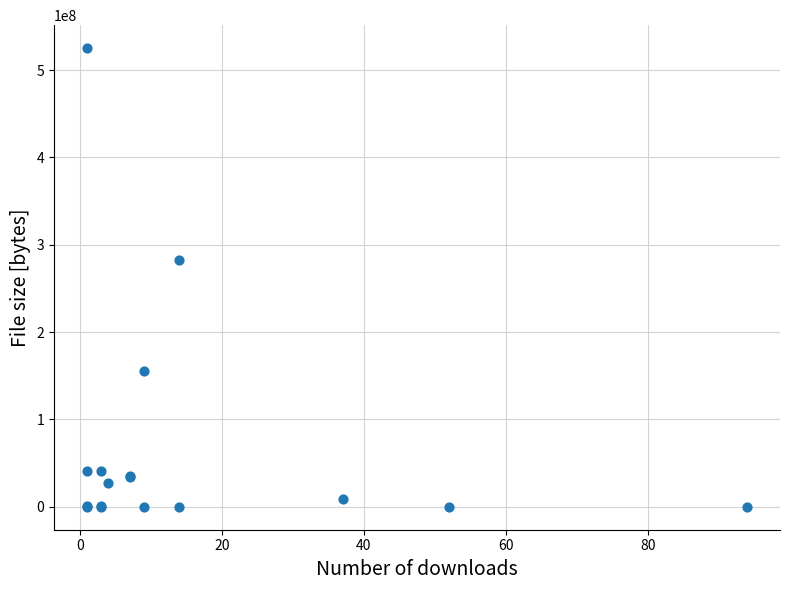

What Y value in the scatter plot is closest to 262570604?

282443411